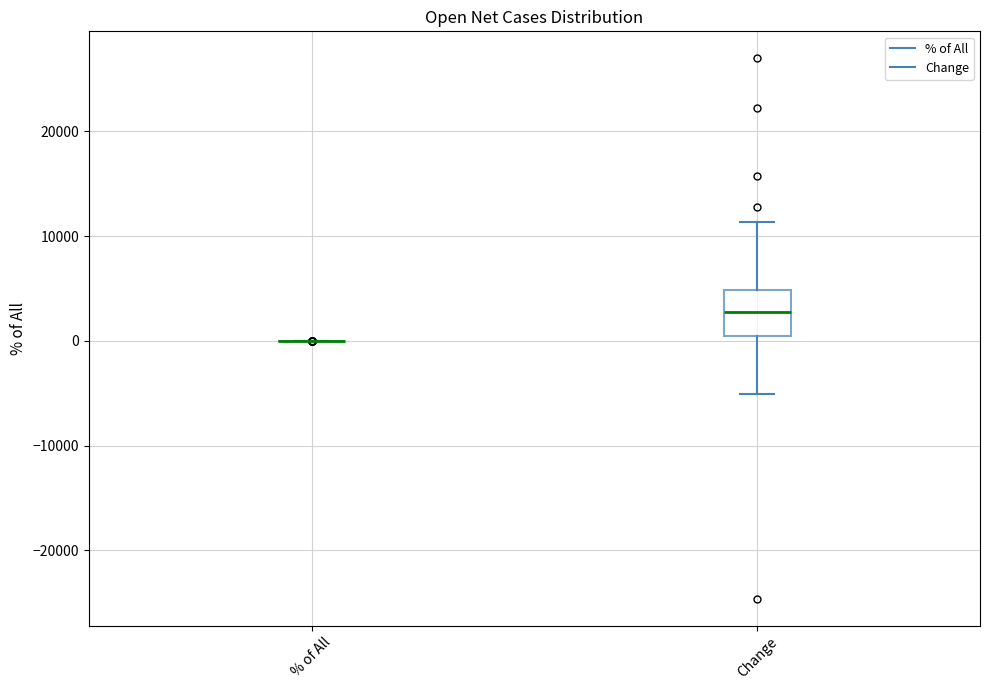

Reading left to right, transcribe this box plot: for each box, give where its median line is, the range the box spans, and where its two whiskers end, as read against the y-axis. The values are not printed on the chart, so give them approximately, as read against the axis.

% of All: box collapsed to a line at 0, whiskers 0 to 0
Change: median 3000, box 0 to 5000, whiskers -5000 to 11000